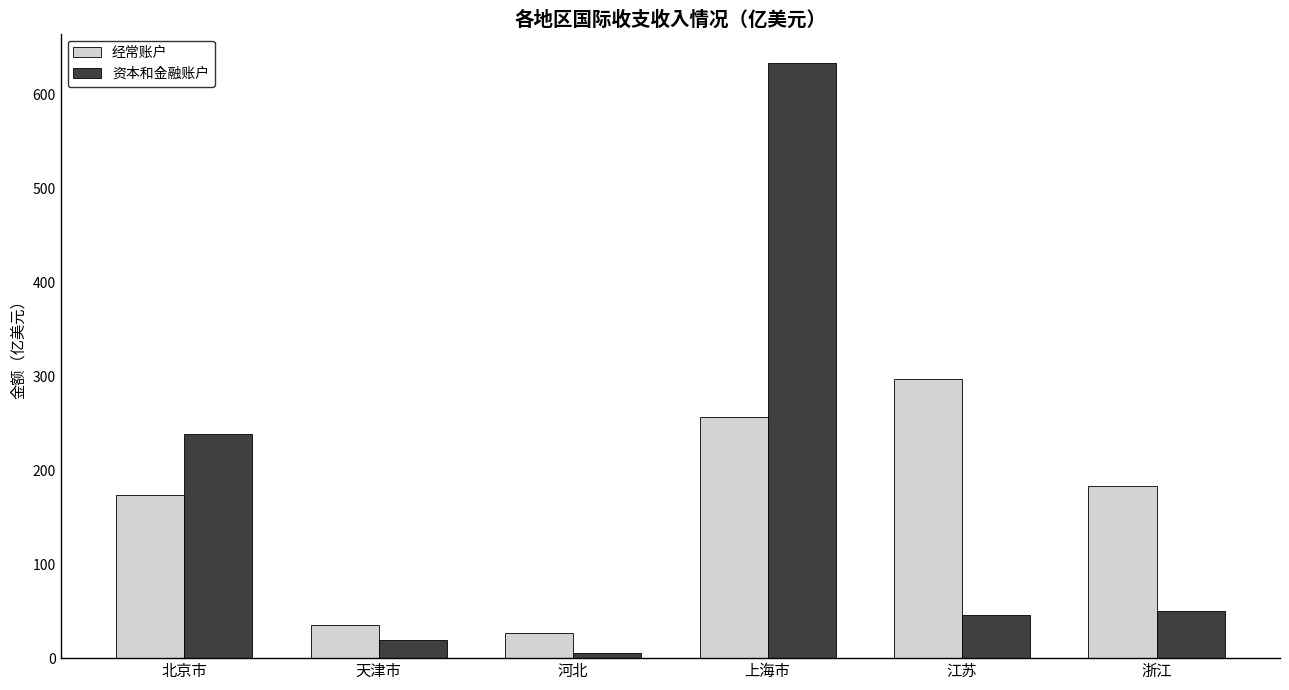

Rank the series by their maximum value, from highest to lowest.

资本和金融账户, 经常账户